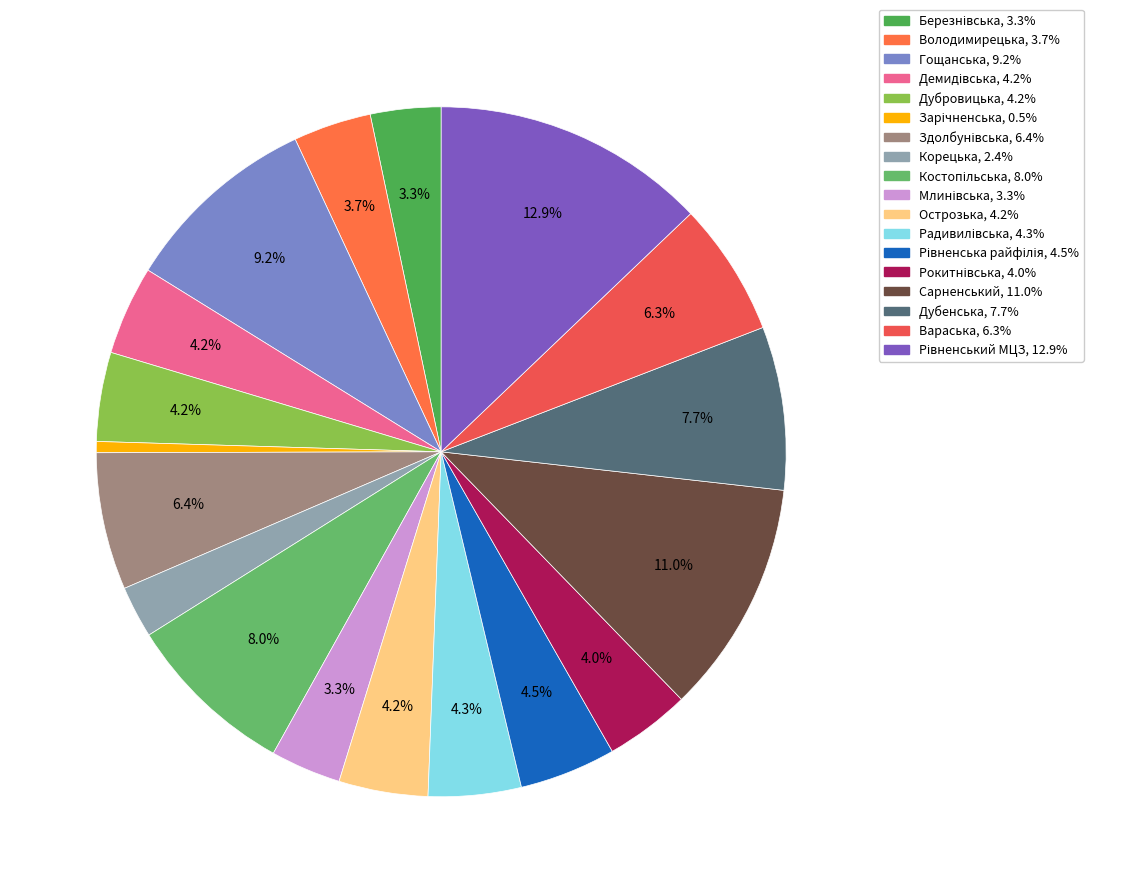

How many segments does this pie chart have?

18